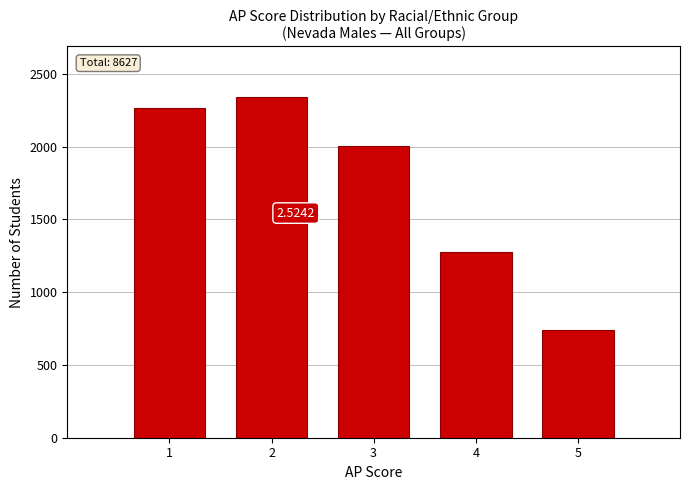

What is the sum of the values at 4 and 2?

3615